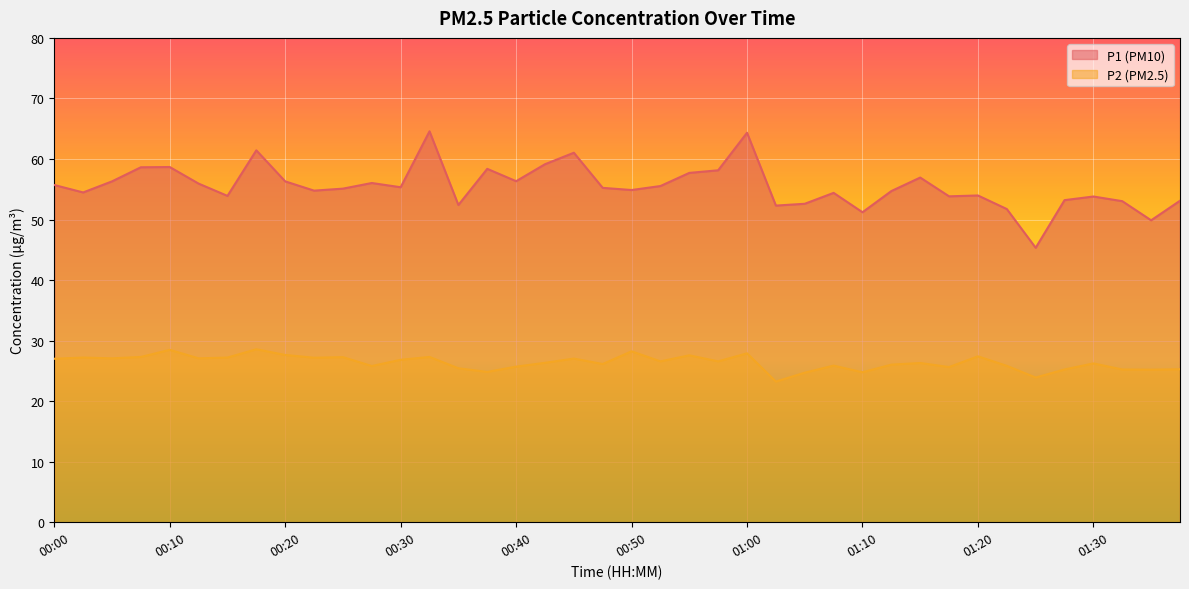

What is the minimum value shown in the chart?

23.2